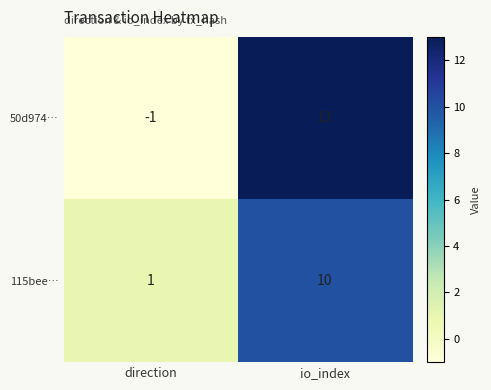

Reading left to right, extract all data points from this chart.

50d974…: direction=-1	io_index=13
115bee…: direction=1	io_index=10